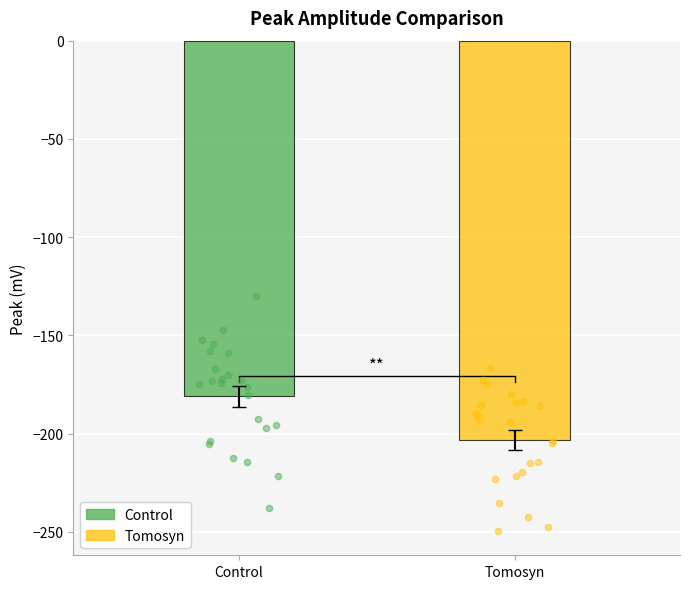

Which series reaches the maximum Y coordinate?

Control